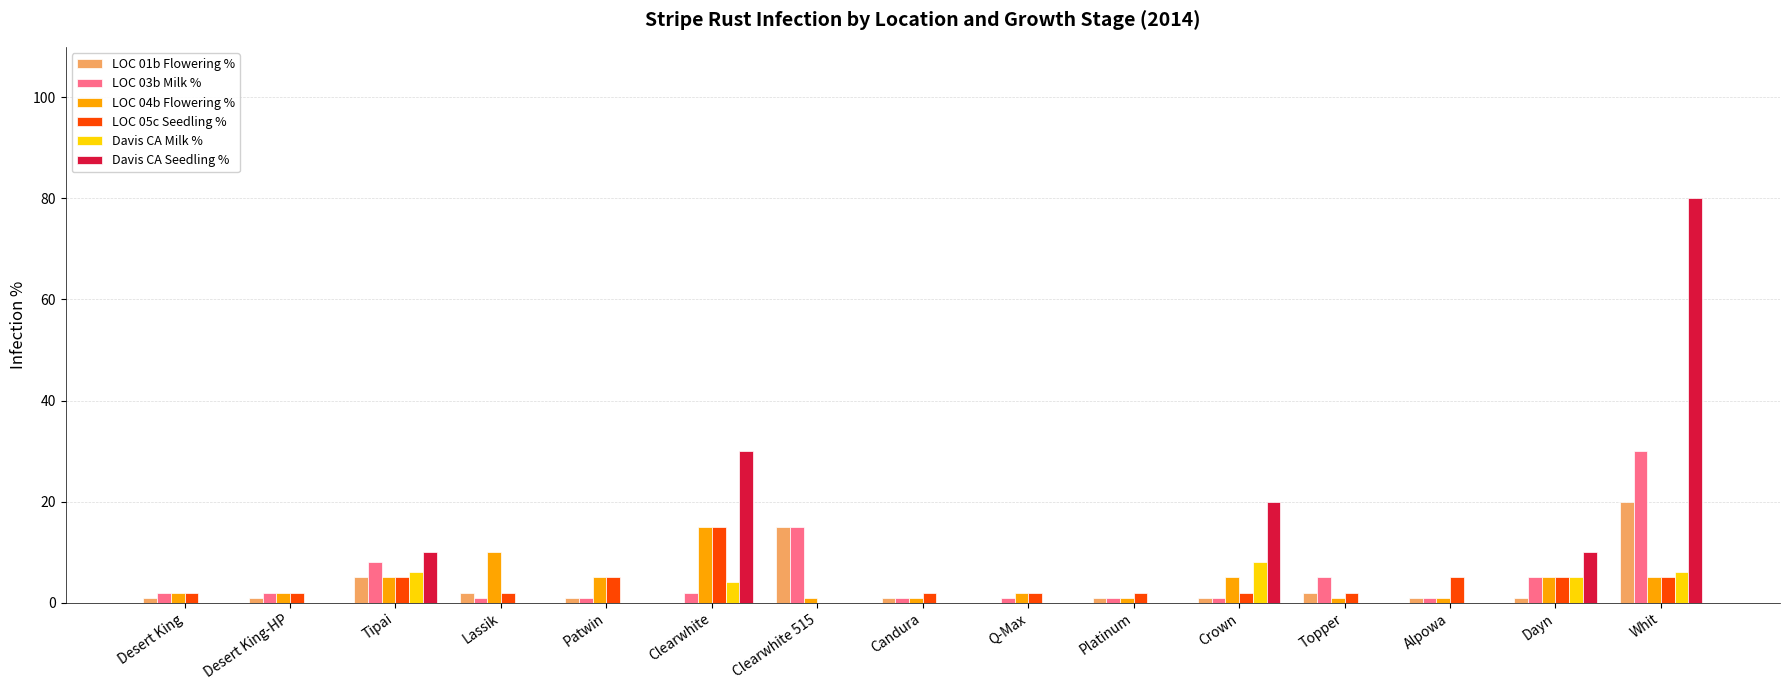

At which category is the sum across all series the highest?

Whit